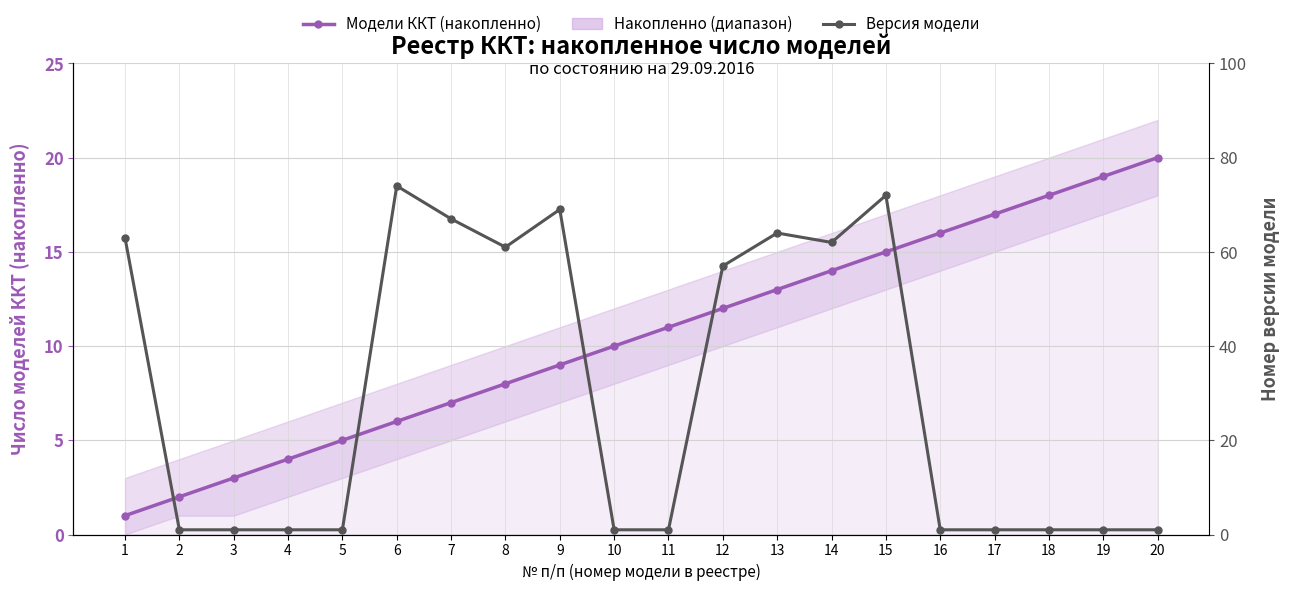

What is the value of the Модели ККТ (накопленно) point at the 4th from the left?

4